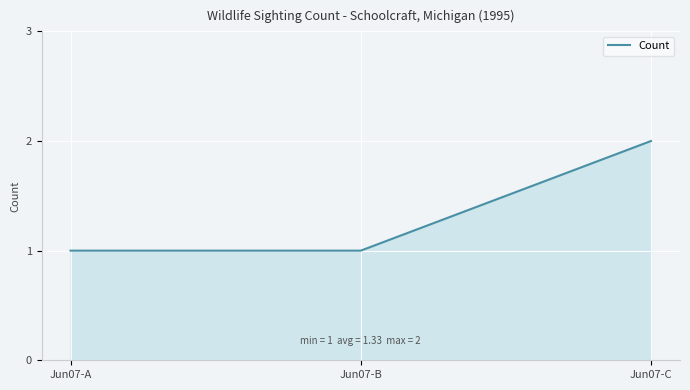

Reading right to left, transcribe all the data shown in this chart.

2	1	1